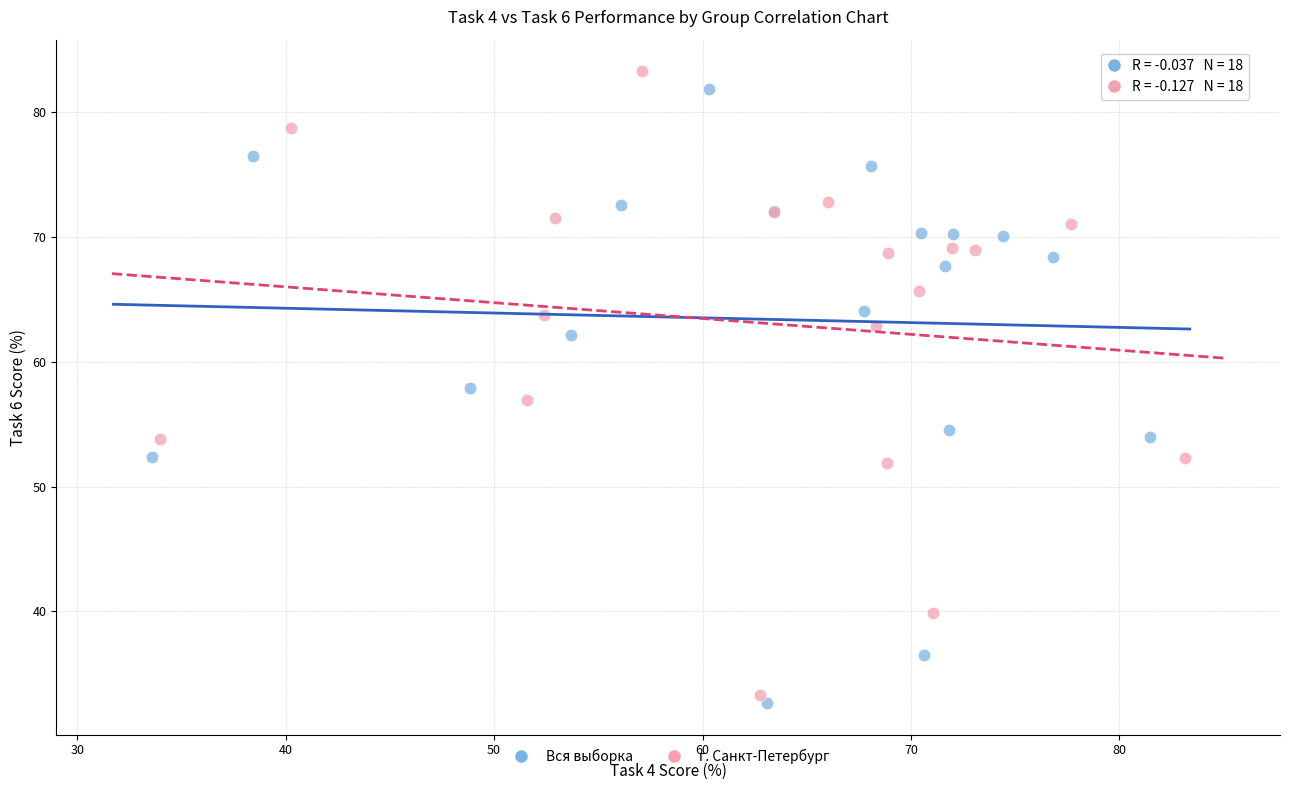

Which series has the largest Y range (max minus min)?

г. Санкт-Петербург